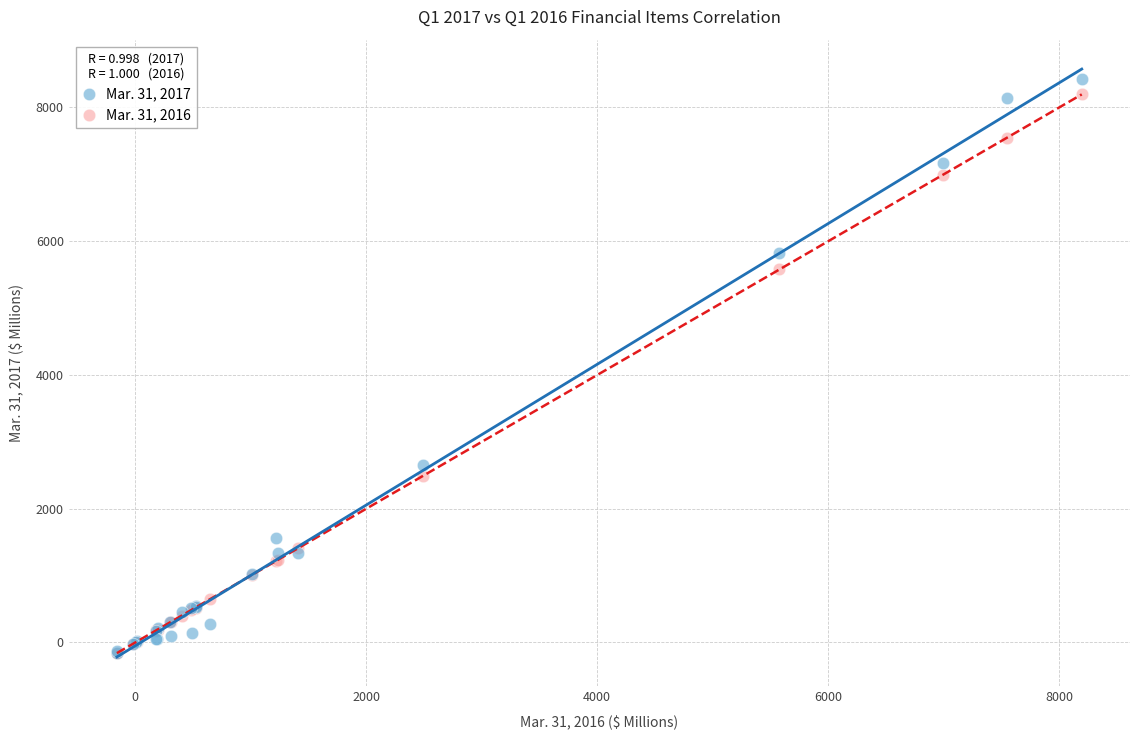

What are all the series names shown in the legend?

Mar. 31, 2017, Mar. 31, 2016